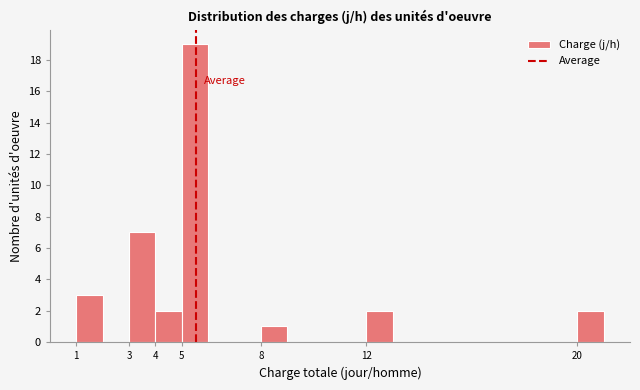

Reading left to right, list every bar in this chart as the range it spans on the x-axis followed by its height. The values are not printed on the chart, so give them approximately, as read against the axis.

1 to 2: 3
2 to 3: 0
3 to 4: 7
4 to 5: 2
5 to 6: 19
6 to 7: 0
7 to 8: 0
8 to 9: 1
9 to 10: 0
10 to 11: 0
11 to 12: 0
12 to 13: 2
13 to 14: 0
14 to 15: 0
15 to 16: 0
16 to 17: 0
17 to 18: 0
18 to 19: 0
19 to 20: 0
20 to 21: 2